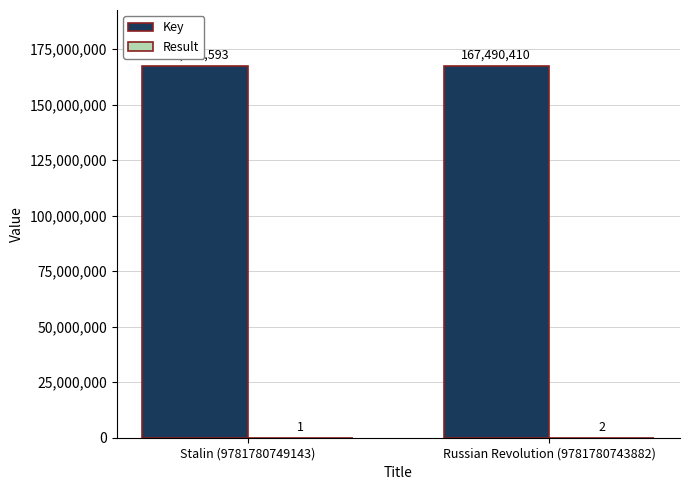

Are the bars horizontal?

No